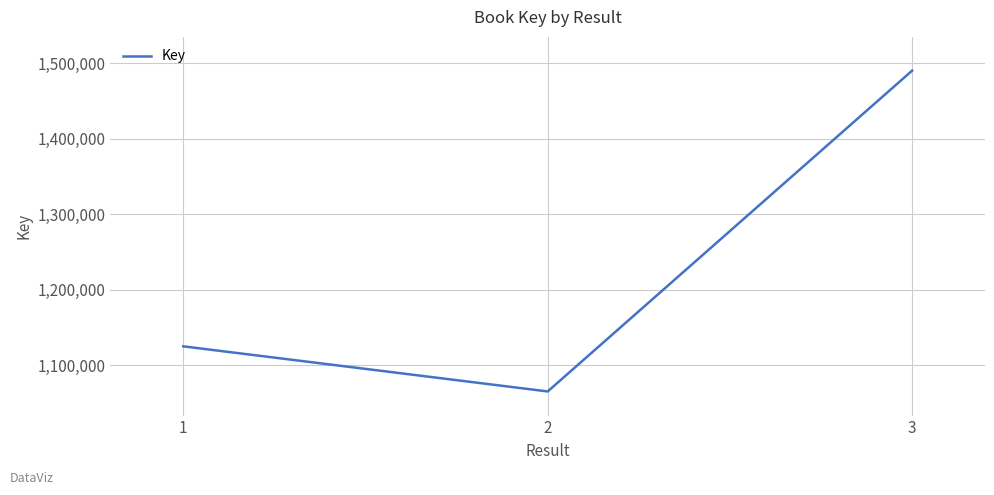

Reading left to right, what are all the values shown in this chart?

1124887	1065176	1489840